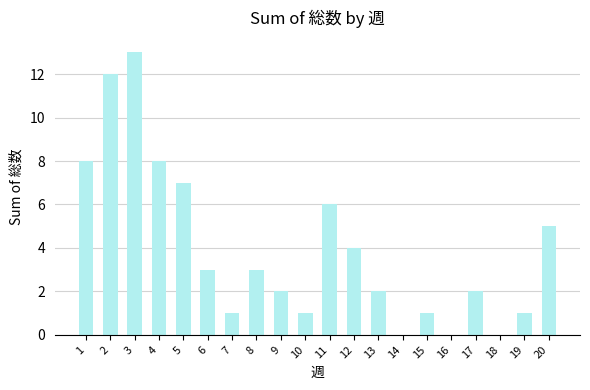

Reading right to left, what are all the values shown in this chart?

20=5	19=1	18=0	17=2	16=0	15=1	14=0	13=2	12=4	11=6	10=1	9=2	8=3	7=1	6=3	5=7	4=8	3=13	2=12	1=8